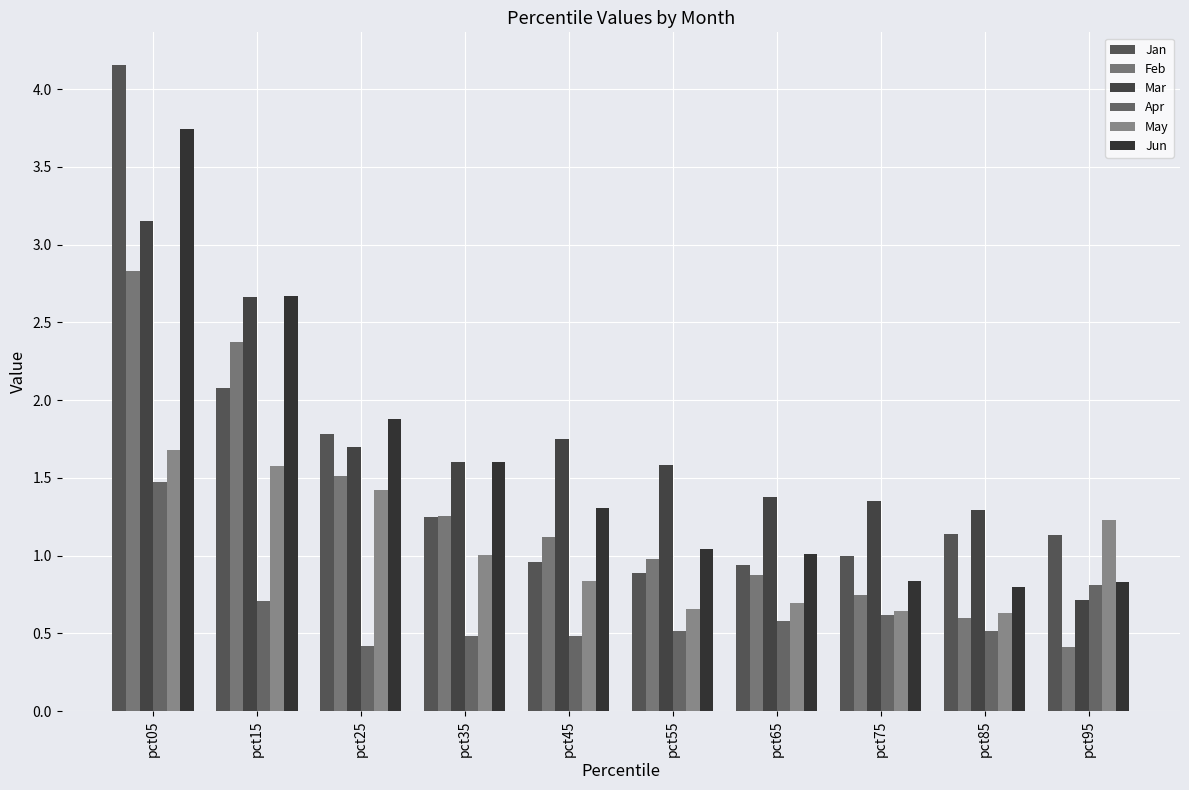

Which label corresponds to the smallest value in the chart?

pct95